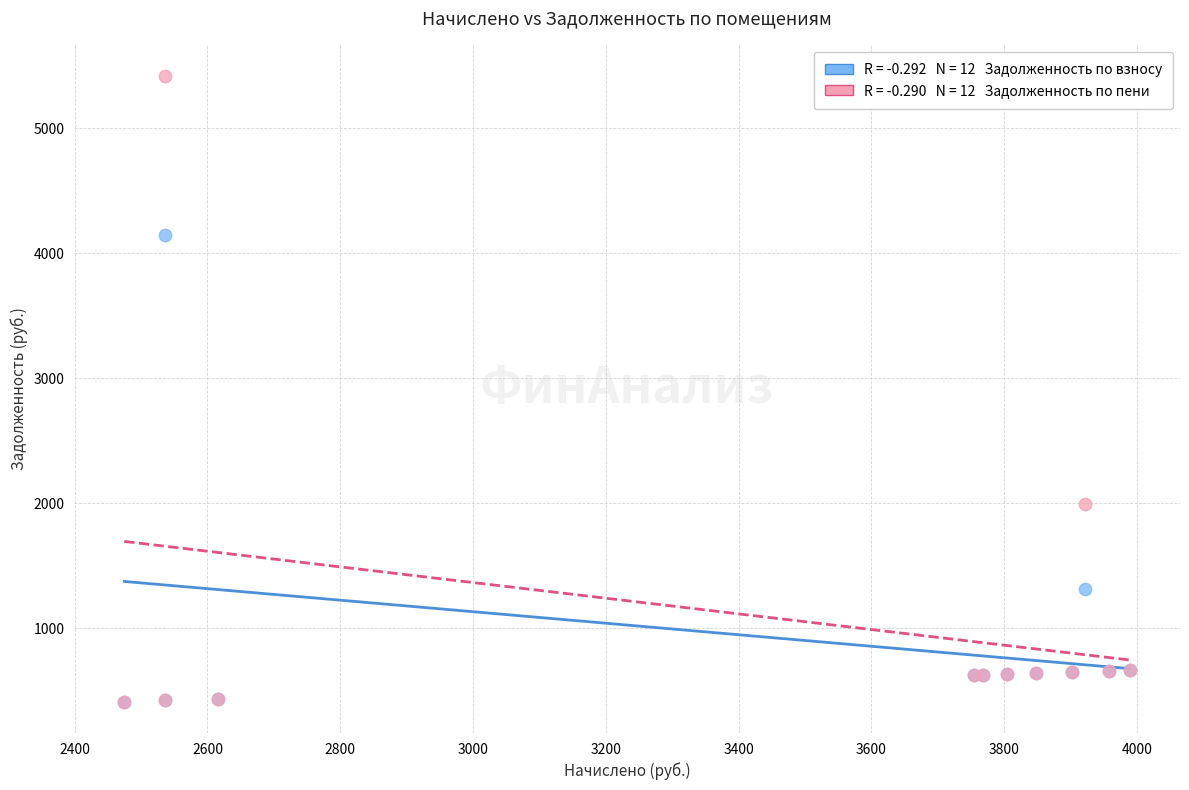

Across all series, what Y value is closest to 2914?

1994.2